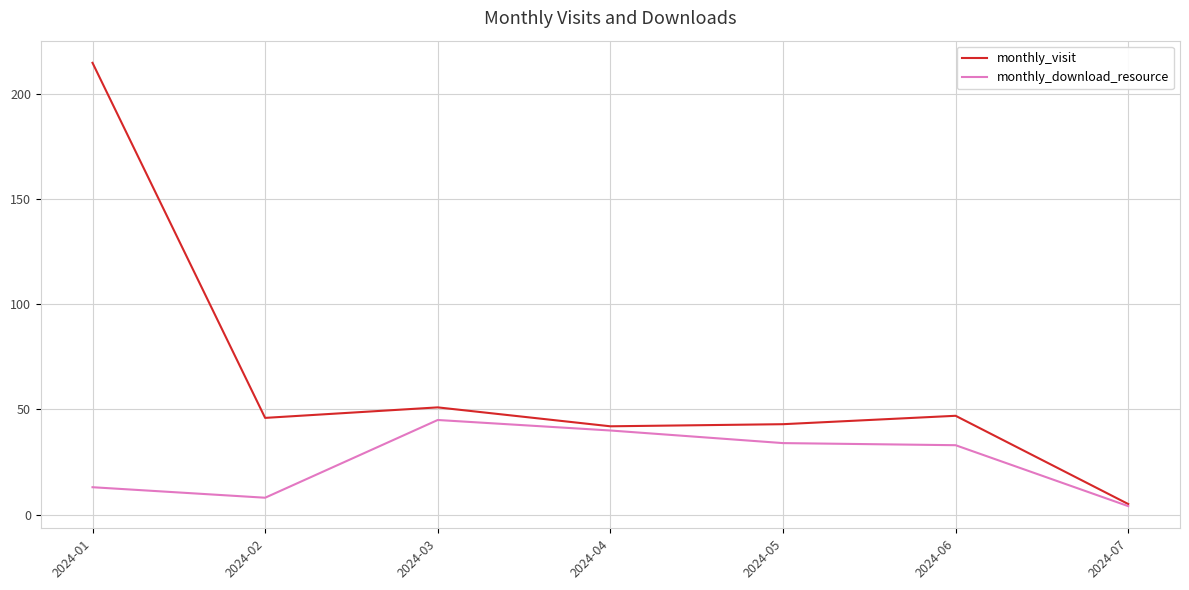

The value of monthly_download_resource at 2024-06 is 33. True or false?

True